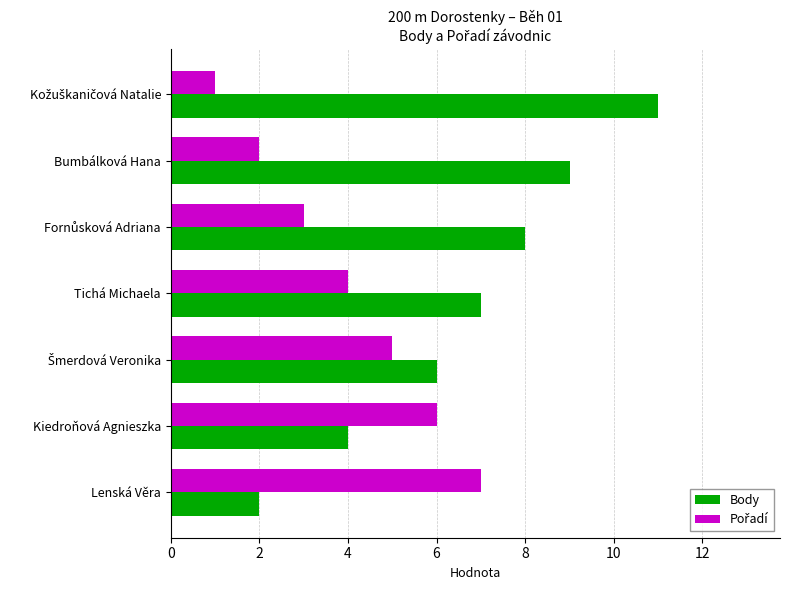

What is the sum of all Body values?

47